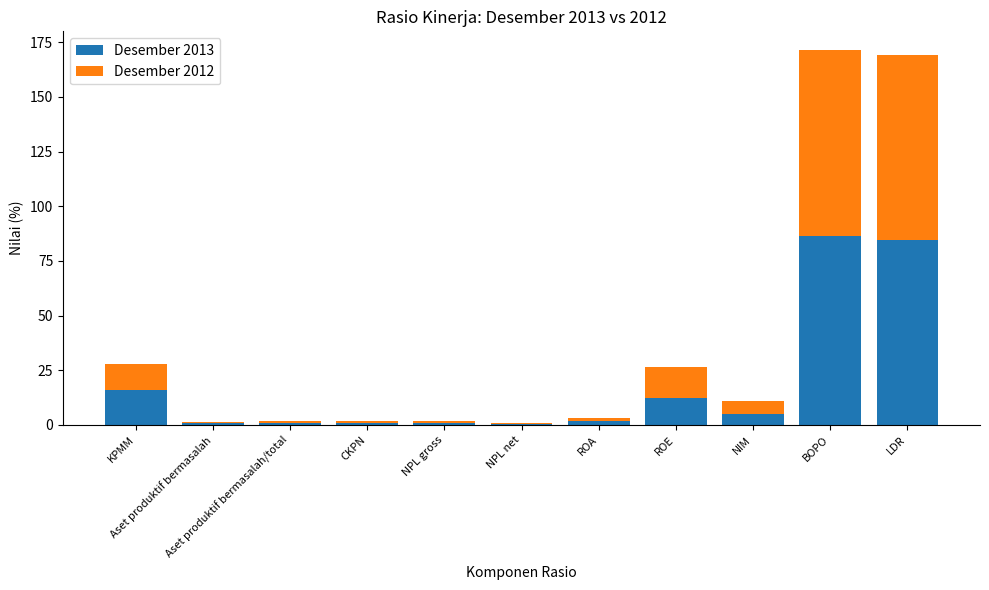

What is the total value across all series at NPL net?

1.0